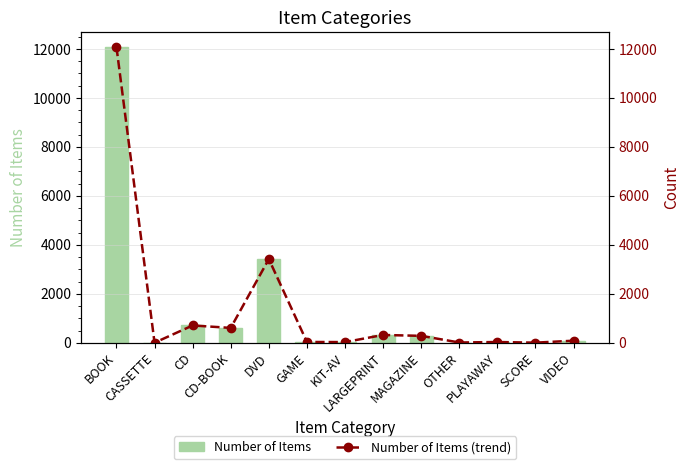

Which series has the largest total across all categories?

Number of Items